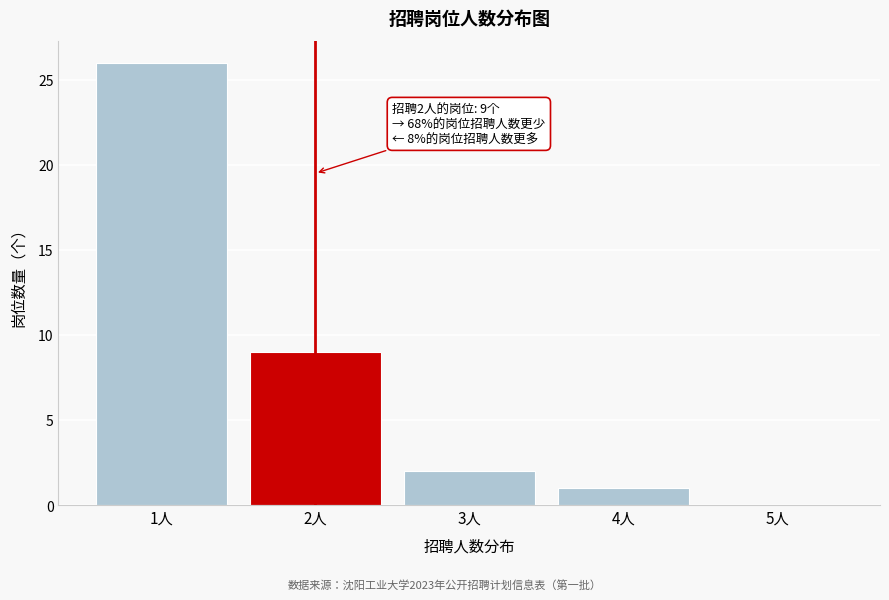

Reading left to right, extract all data points from this chart.

1人=26	2人=9	3人=2	4人=1	5人=0